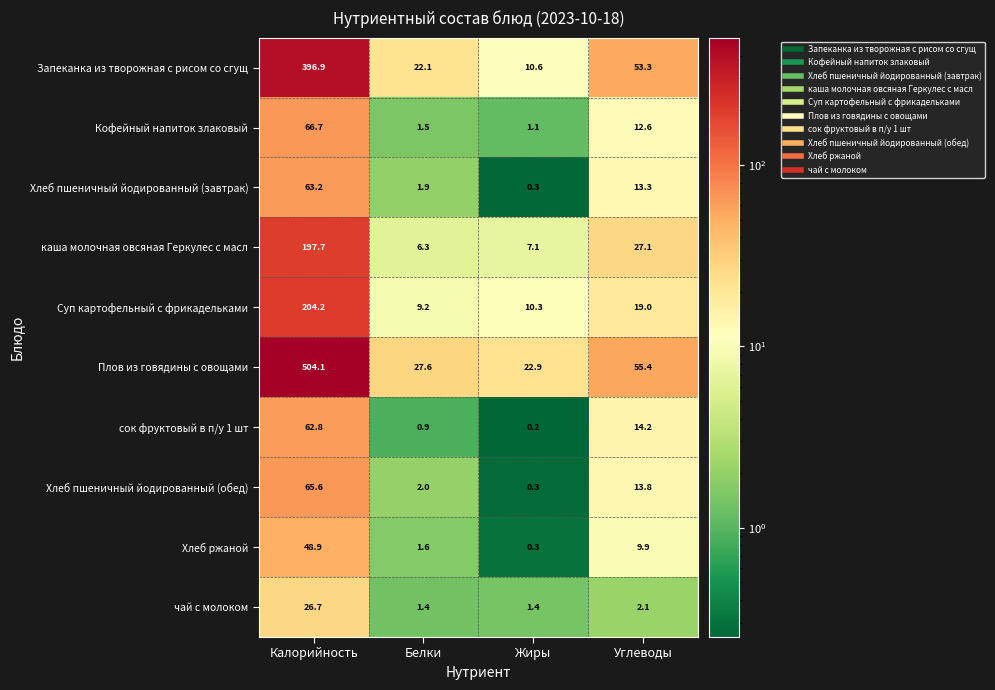

Where does the Кофейный напиток злаковый series first go above 12?

Калорийность